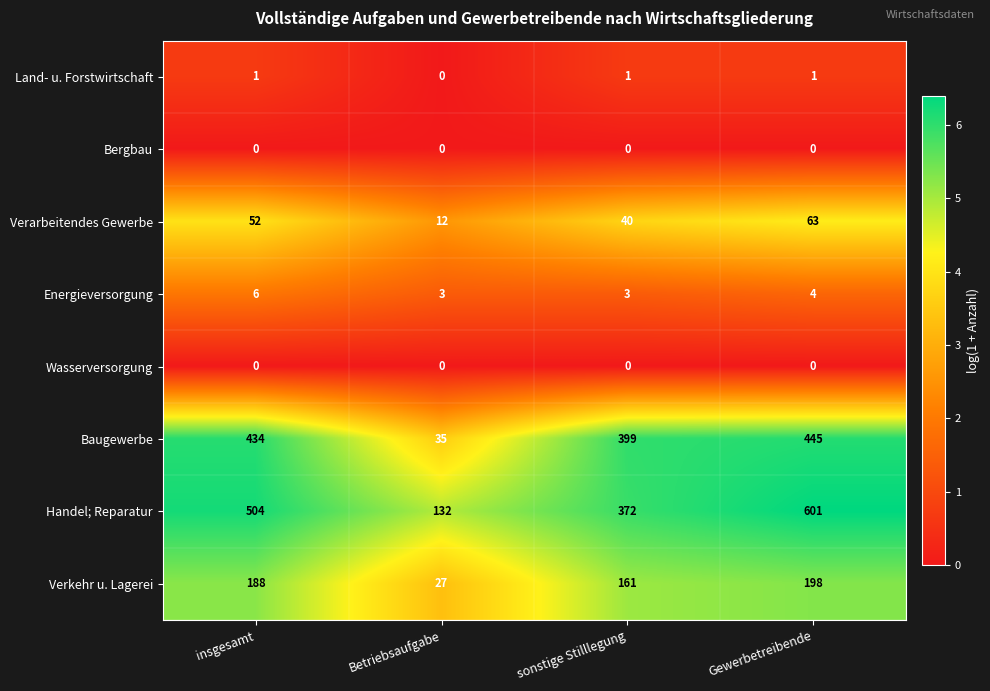

What is the total value across all series at Gewerbetreibende?

1312